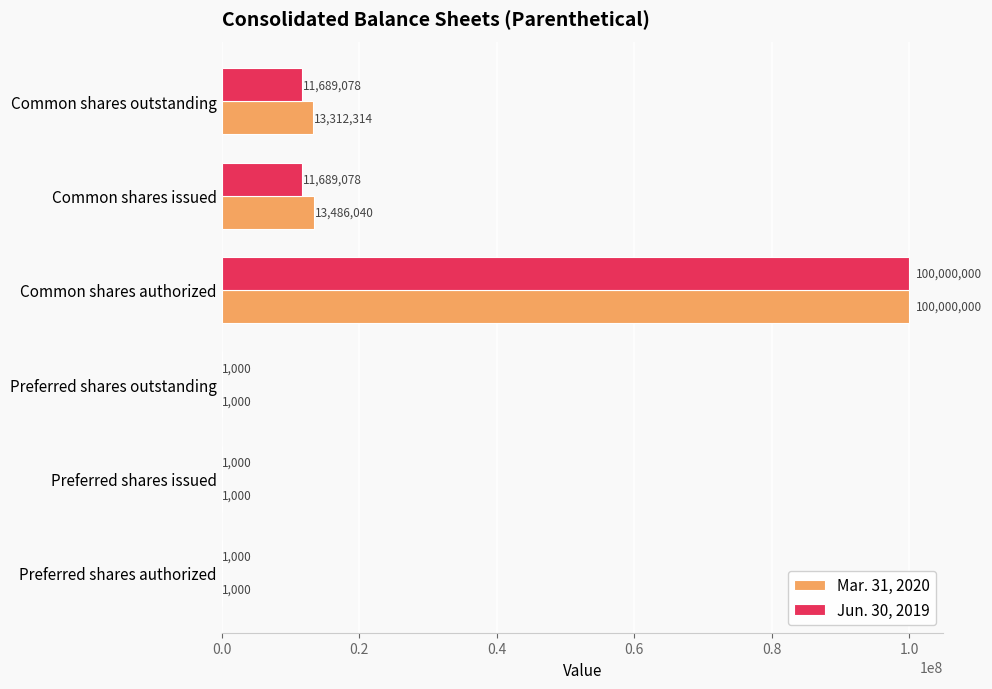

What is the sum of the Mar. 31, 2020 values at Common shares authorized and Preferred shares authorized?

100001000